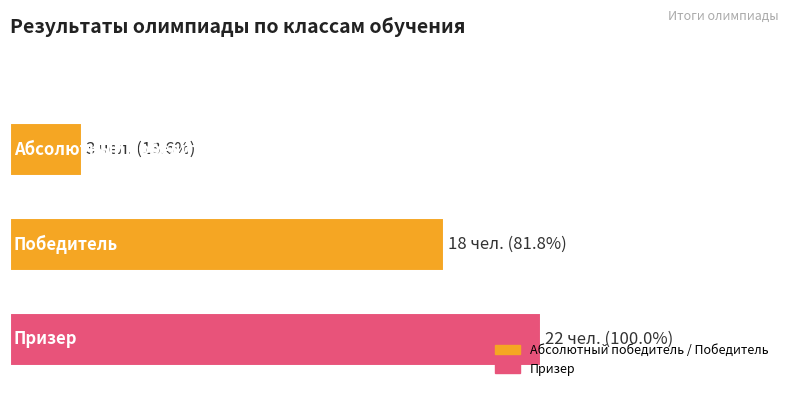

Does the chart contain any negative values?

No